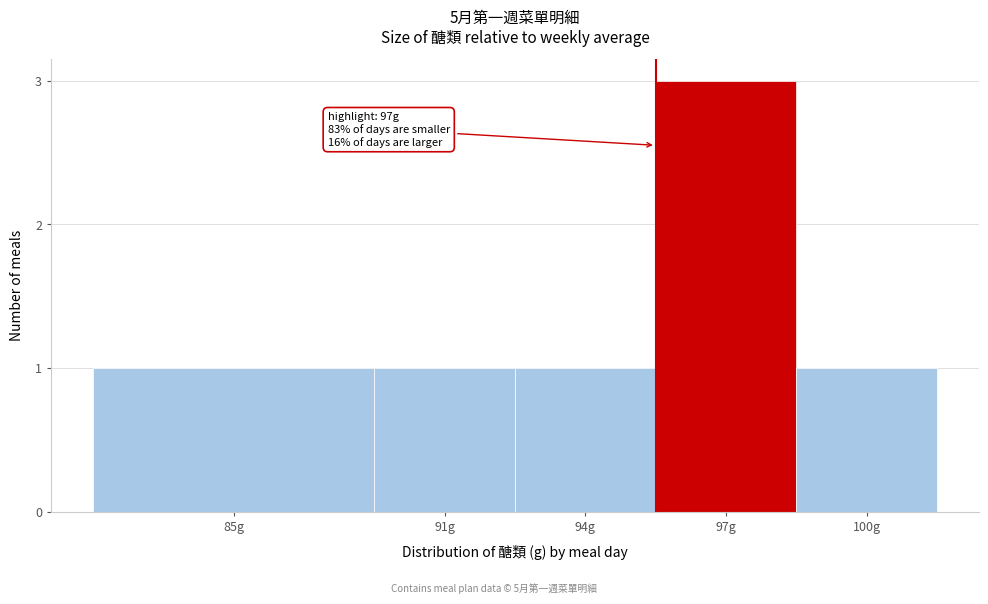

Reading right to left, what are all the values shown in this chart?

100g=1	97g=3	94g=1	91g=1	85g=1